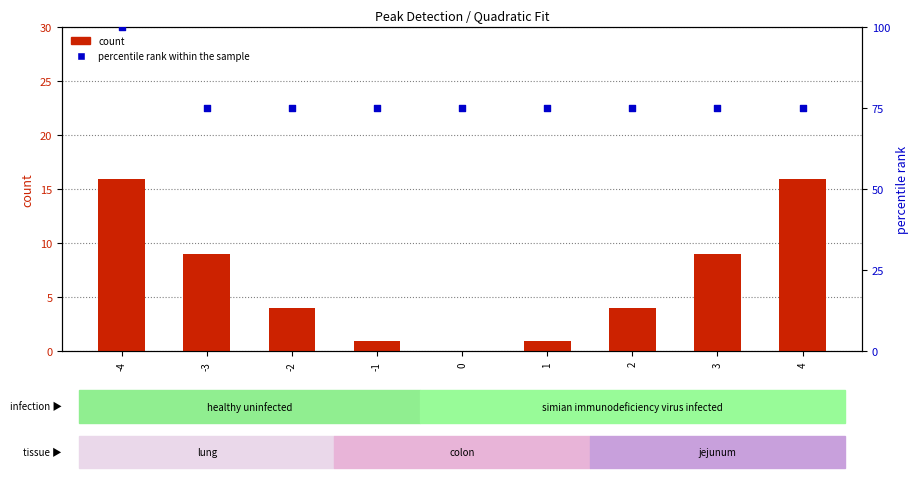

Which series contains the lowest Y value?

count